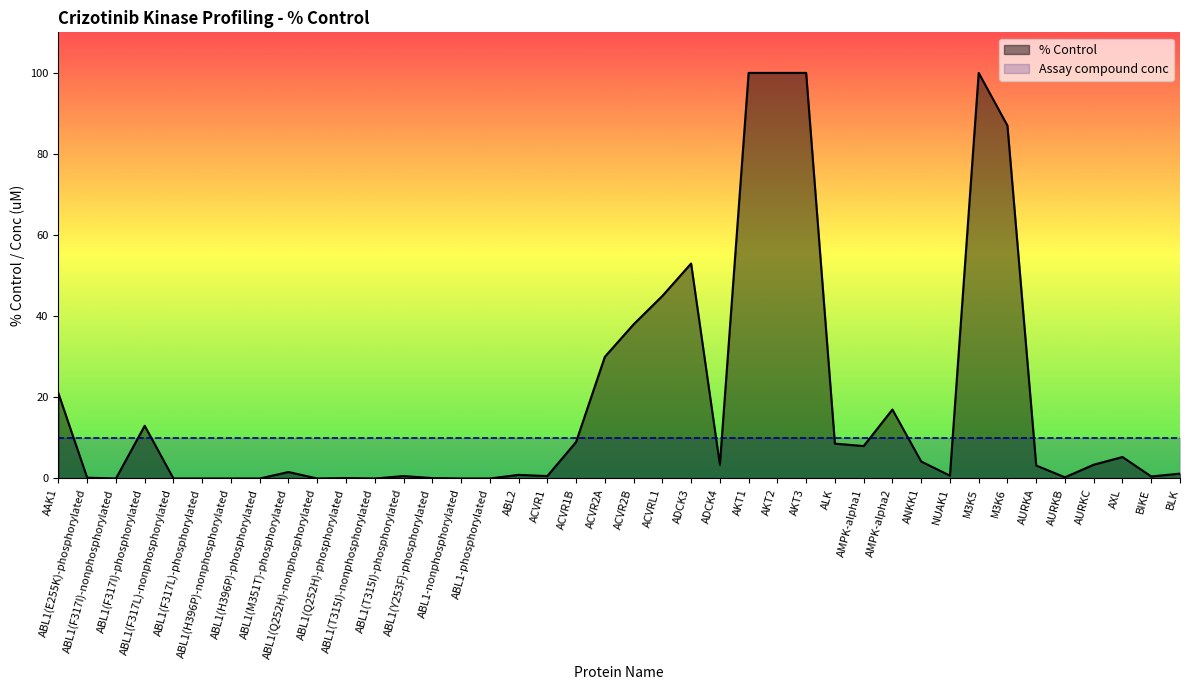

Which series has the largest range (max minus min)?

% Control